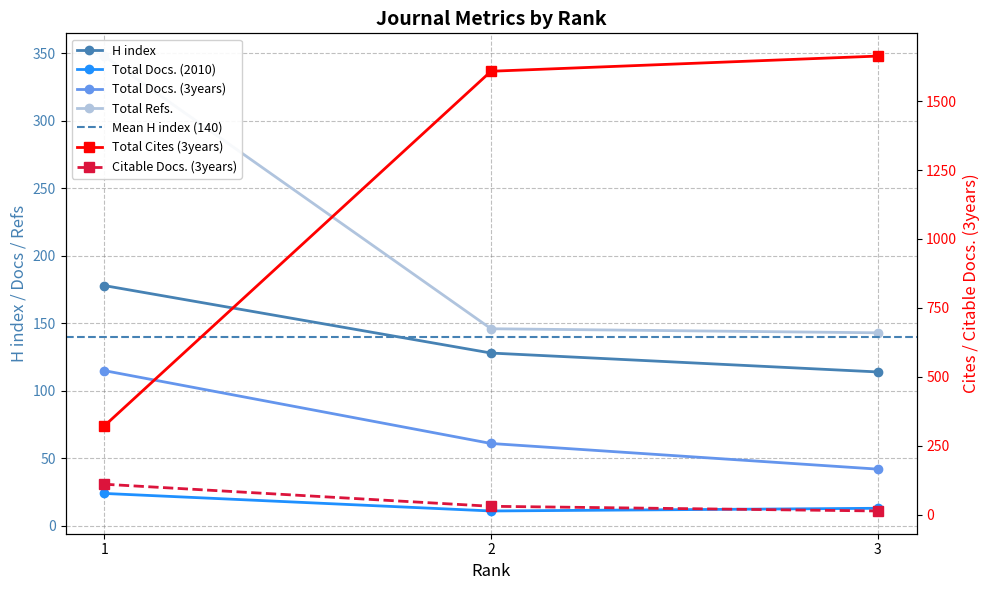

What is the highest value of the Total Docs. (2010) series?

24